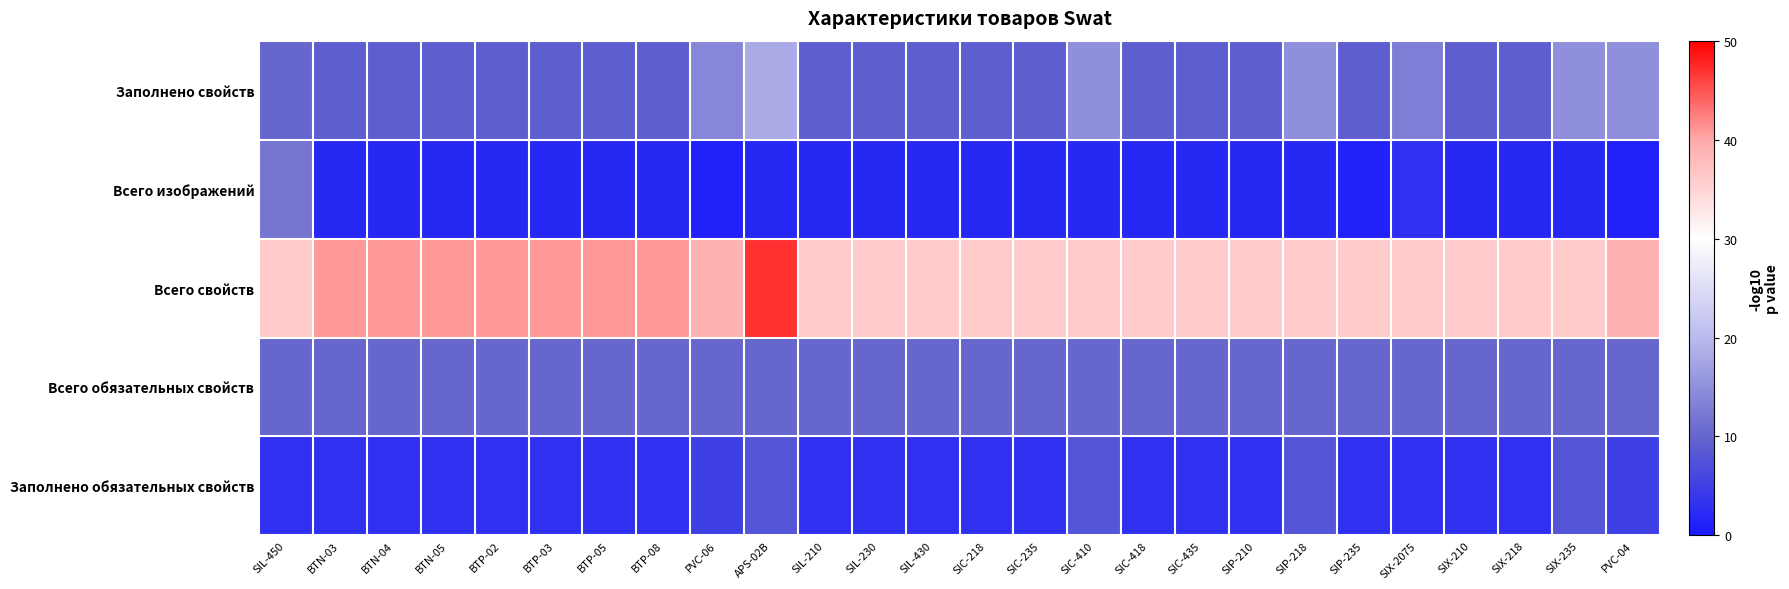

What is the spread (max minus min) of values at SIL-450?

33